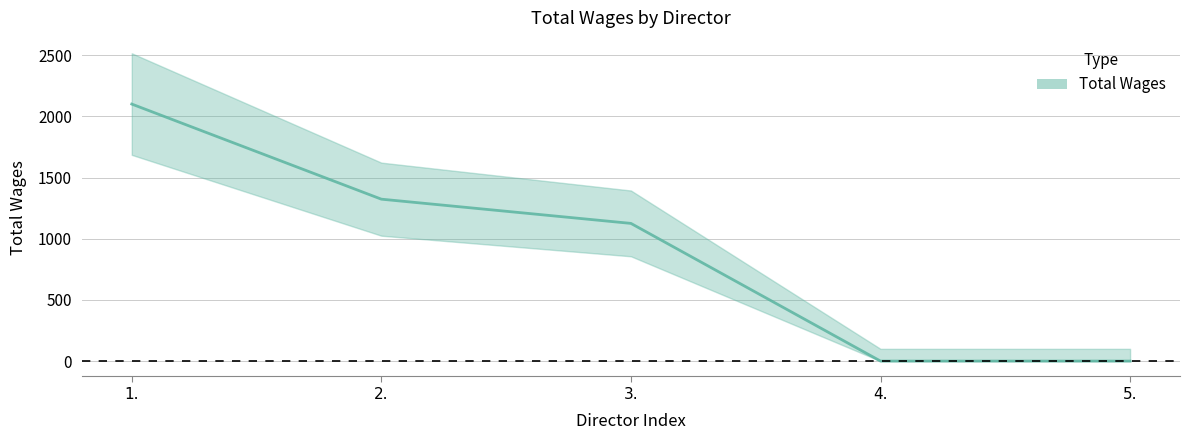

What is the difference between the values at 4. and 1.?

2100